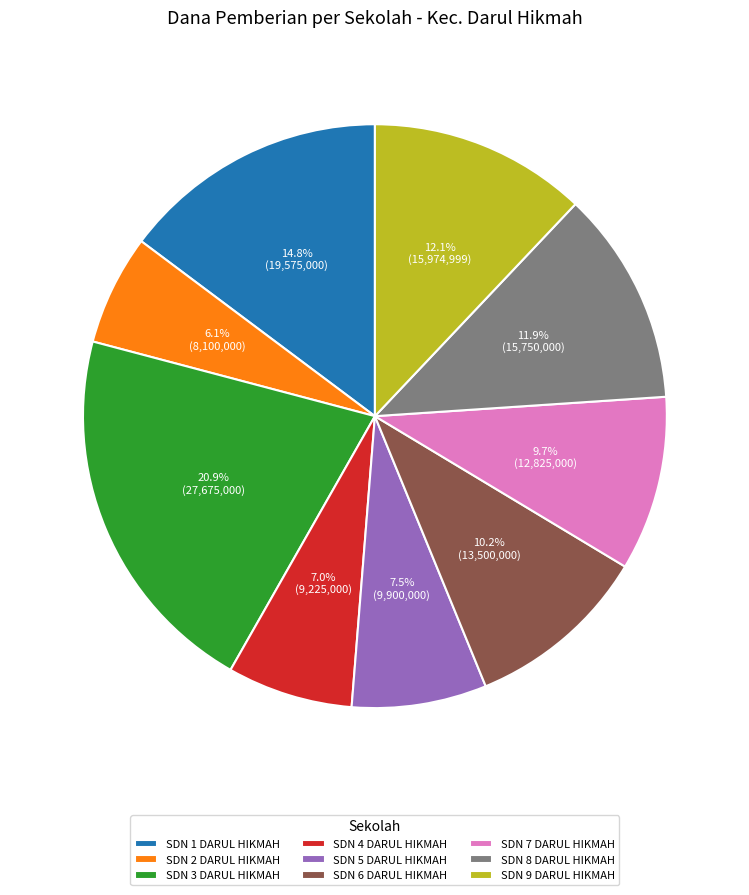

What is the smallest slice in the pie chart?

SDN 2 DARUL HIKMAH